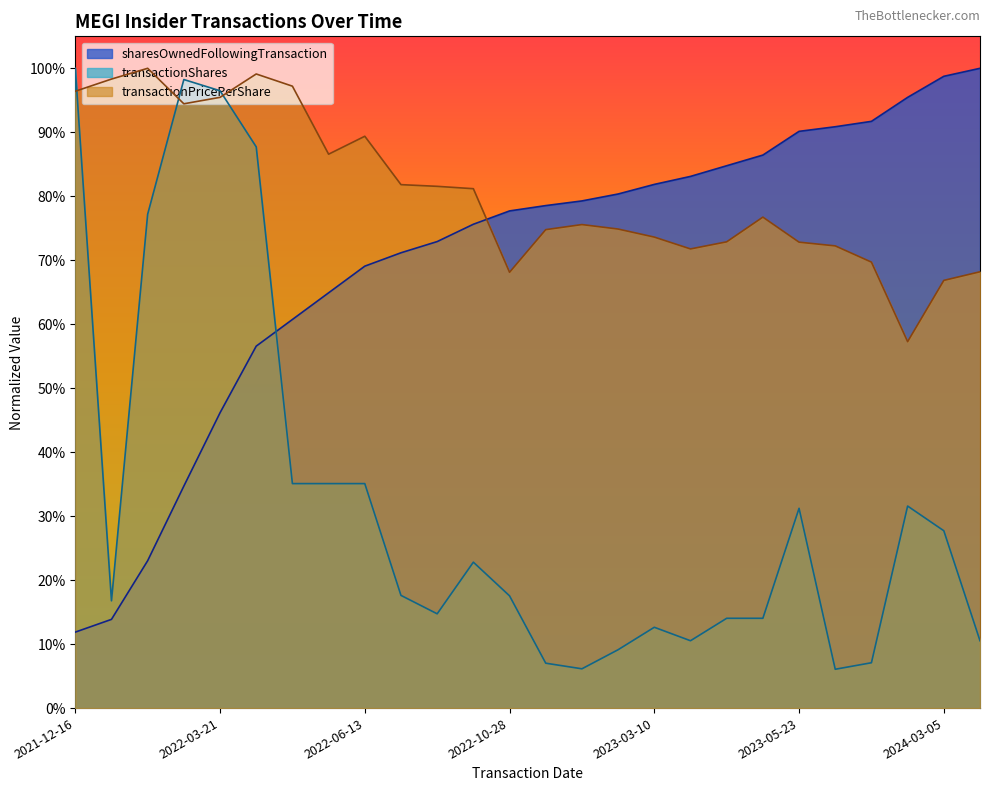

How many data points does each series have?

26